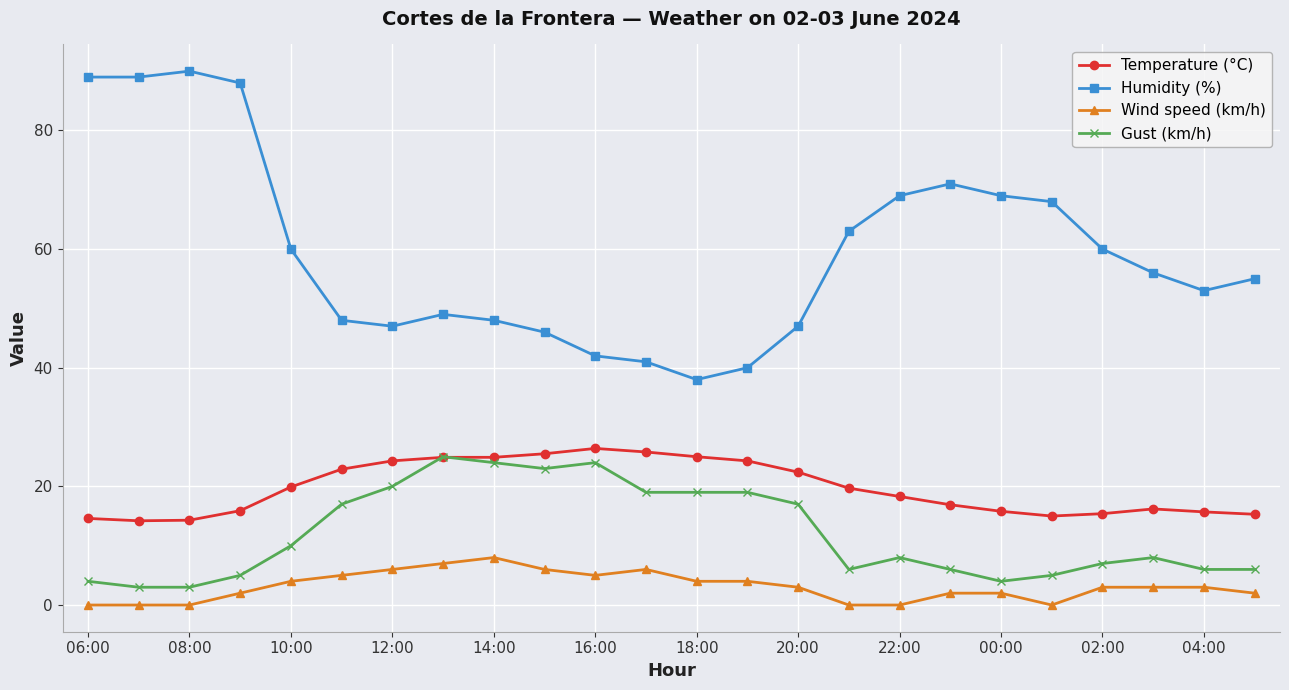

What is the maximum value for Gust (km/h)?

25.0